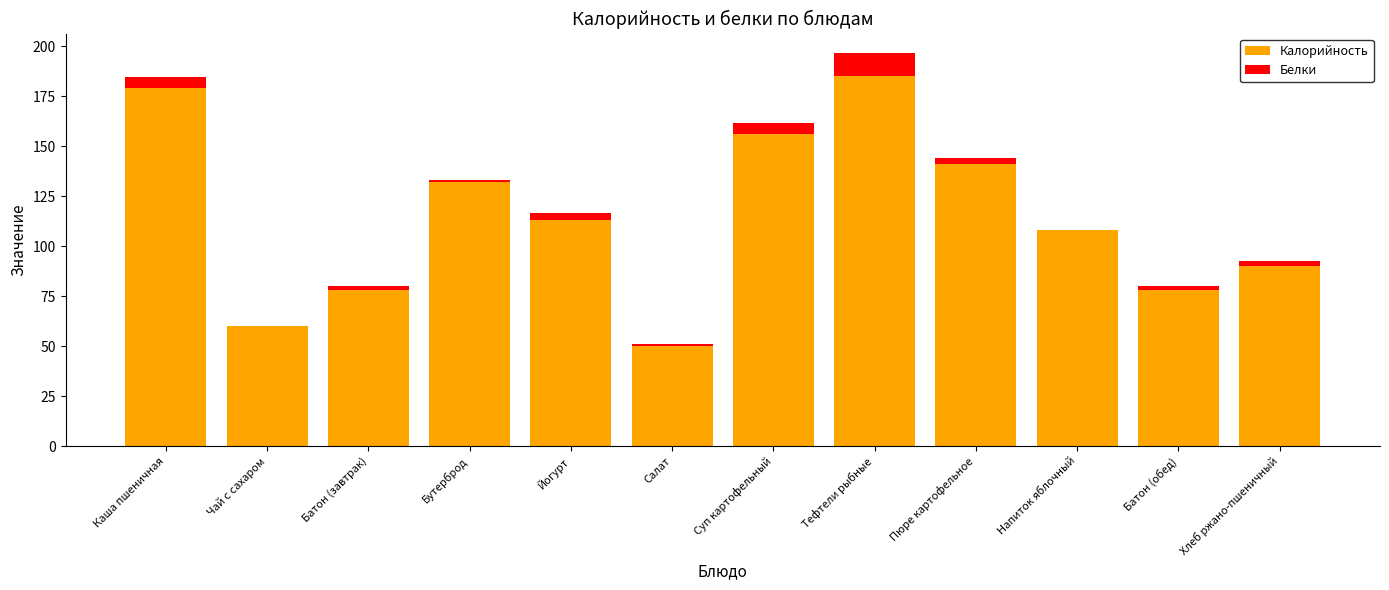

Where is Калорийность nearest to the value 117?

Йогурт